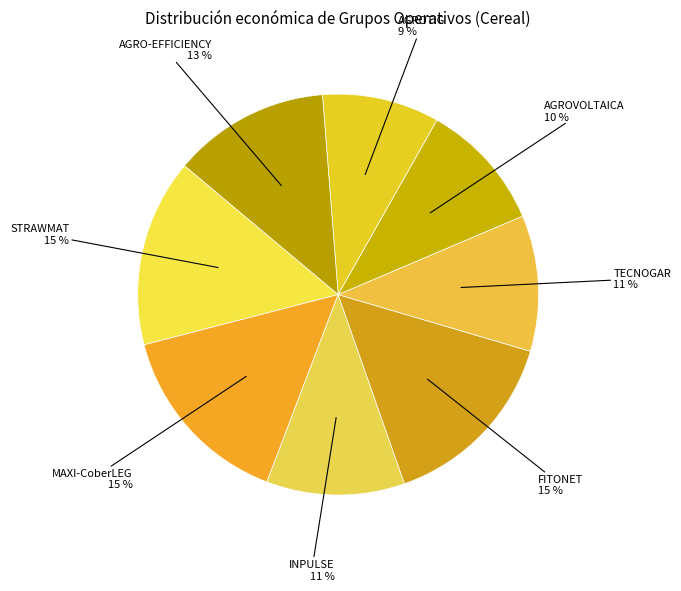

What is the smallest slice in the pie chart?

AGROTIG